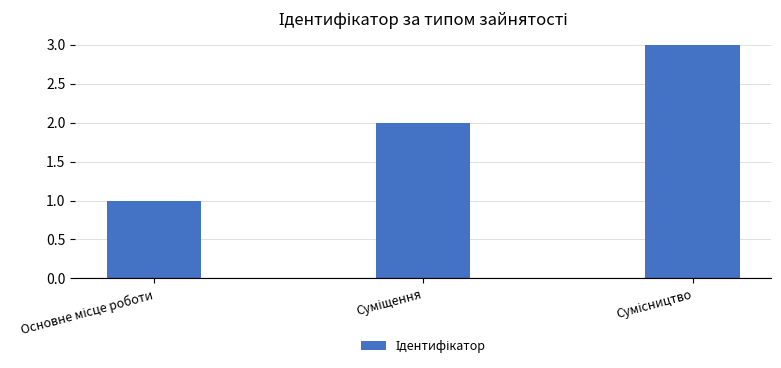

What is the value of the 1st bar from the left?

1